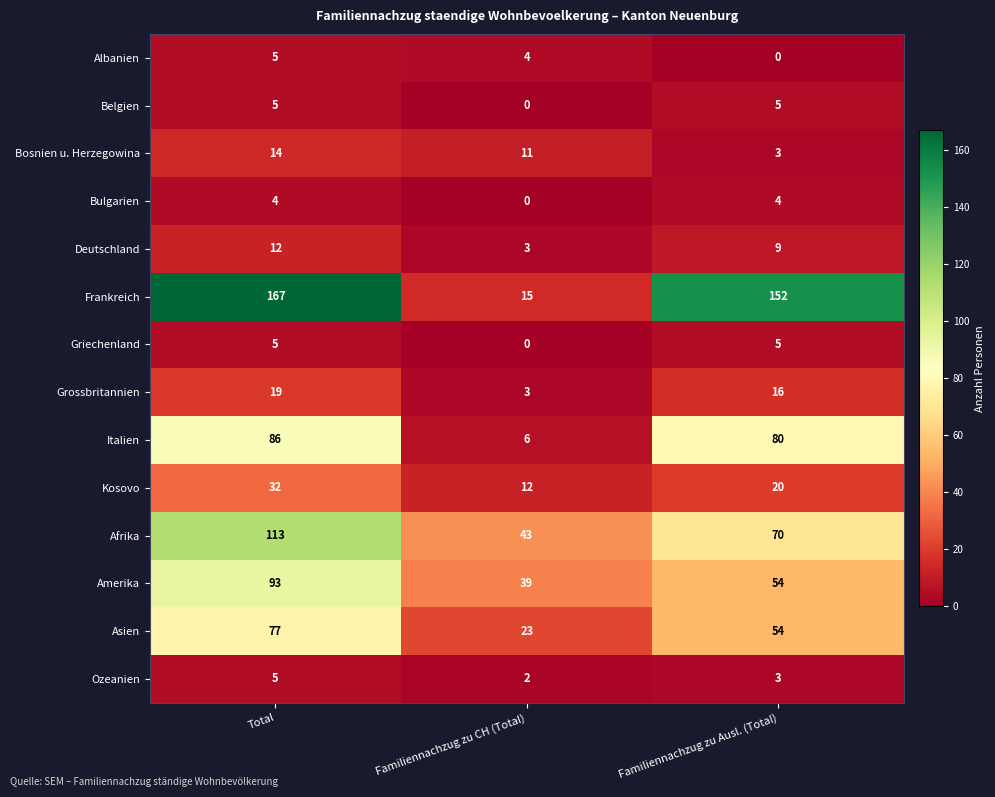

How many distinct data groups are displayed?

14